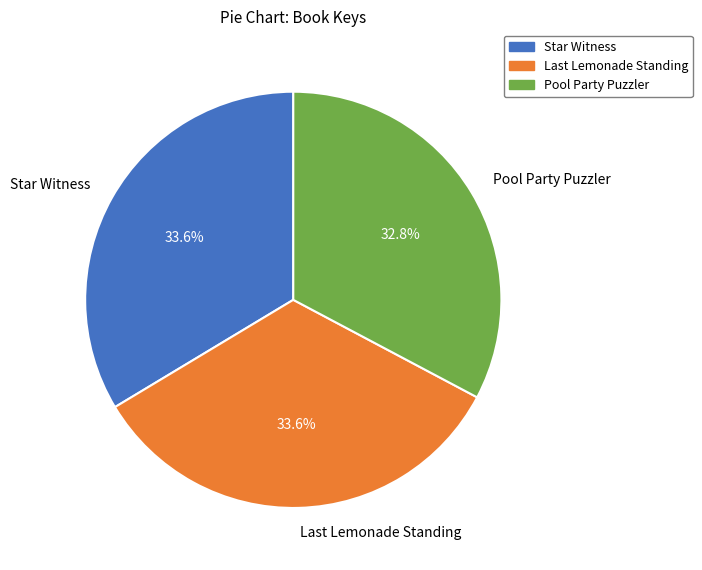

How much of the chart is everything except Pool Party Puzzler?

67.2%